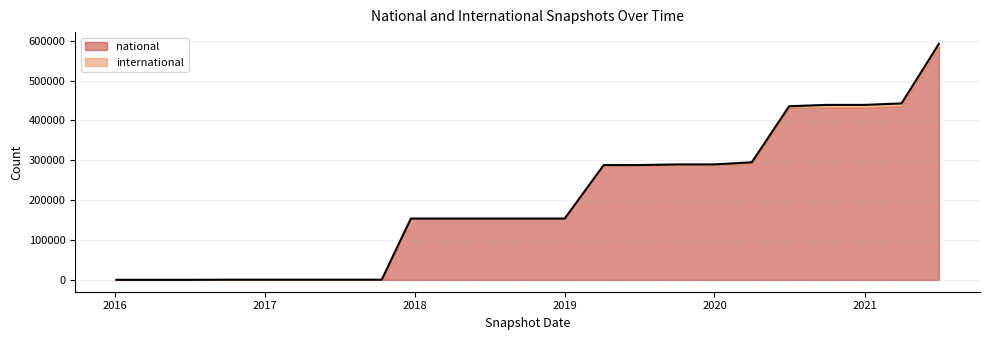

Which label corresponds to the smallest value in the chart?

2016-01-04